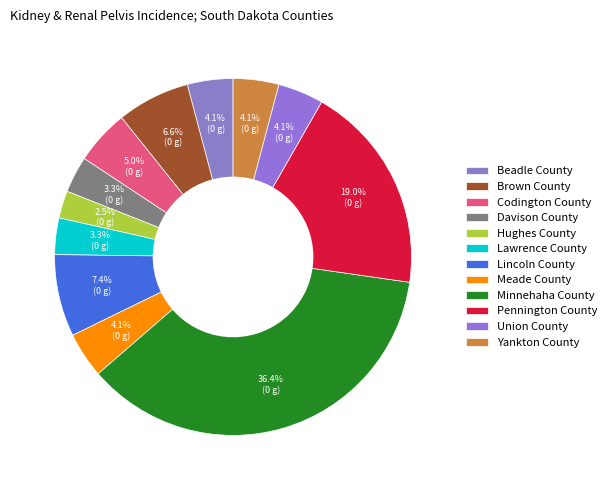

To the nearest percent, what percentage of the pie is Yankton County?

4%